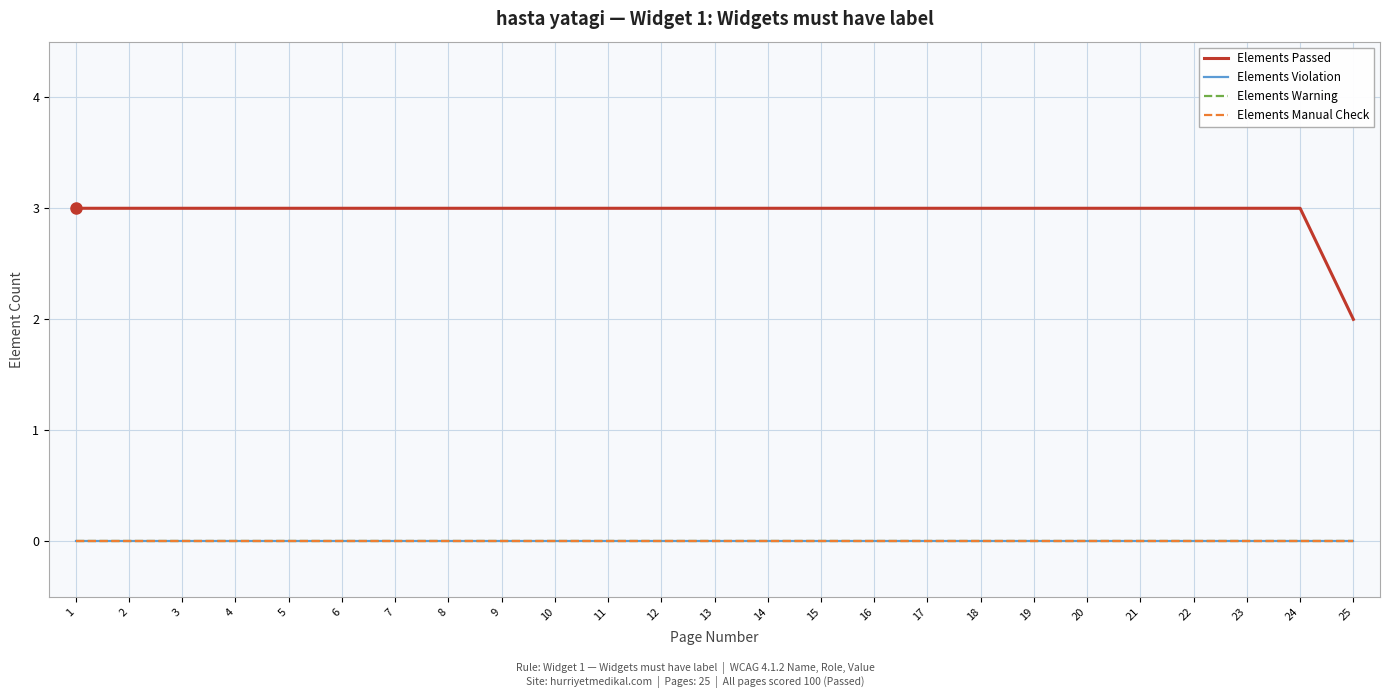

At how many categories does at least one series exceed 1?

25